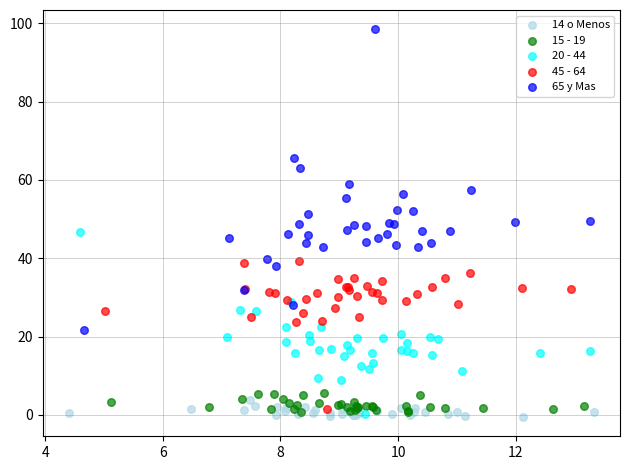

Which series reaches the maximum Y coordinate?

65 y Mas